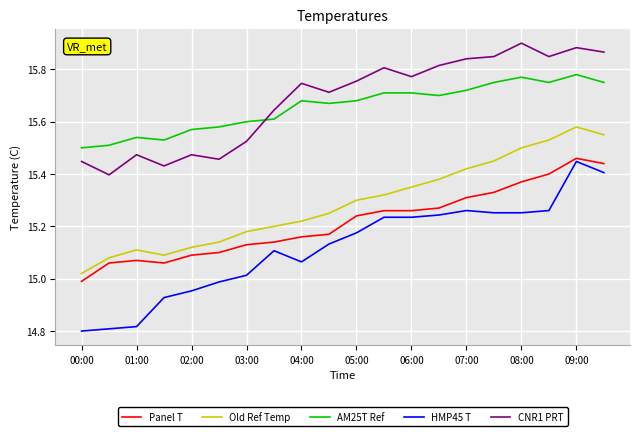

Which series has the largest range (max minus min)?

HMP45 T